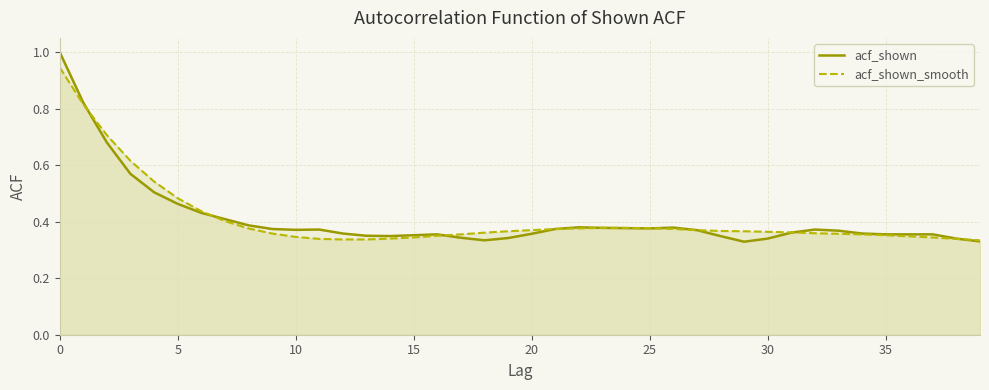

True or false: acf_shown and acf_shown_smooth cross at least once.

True